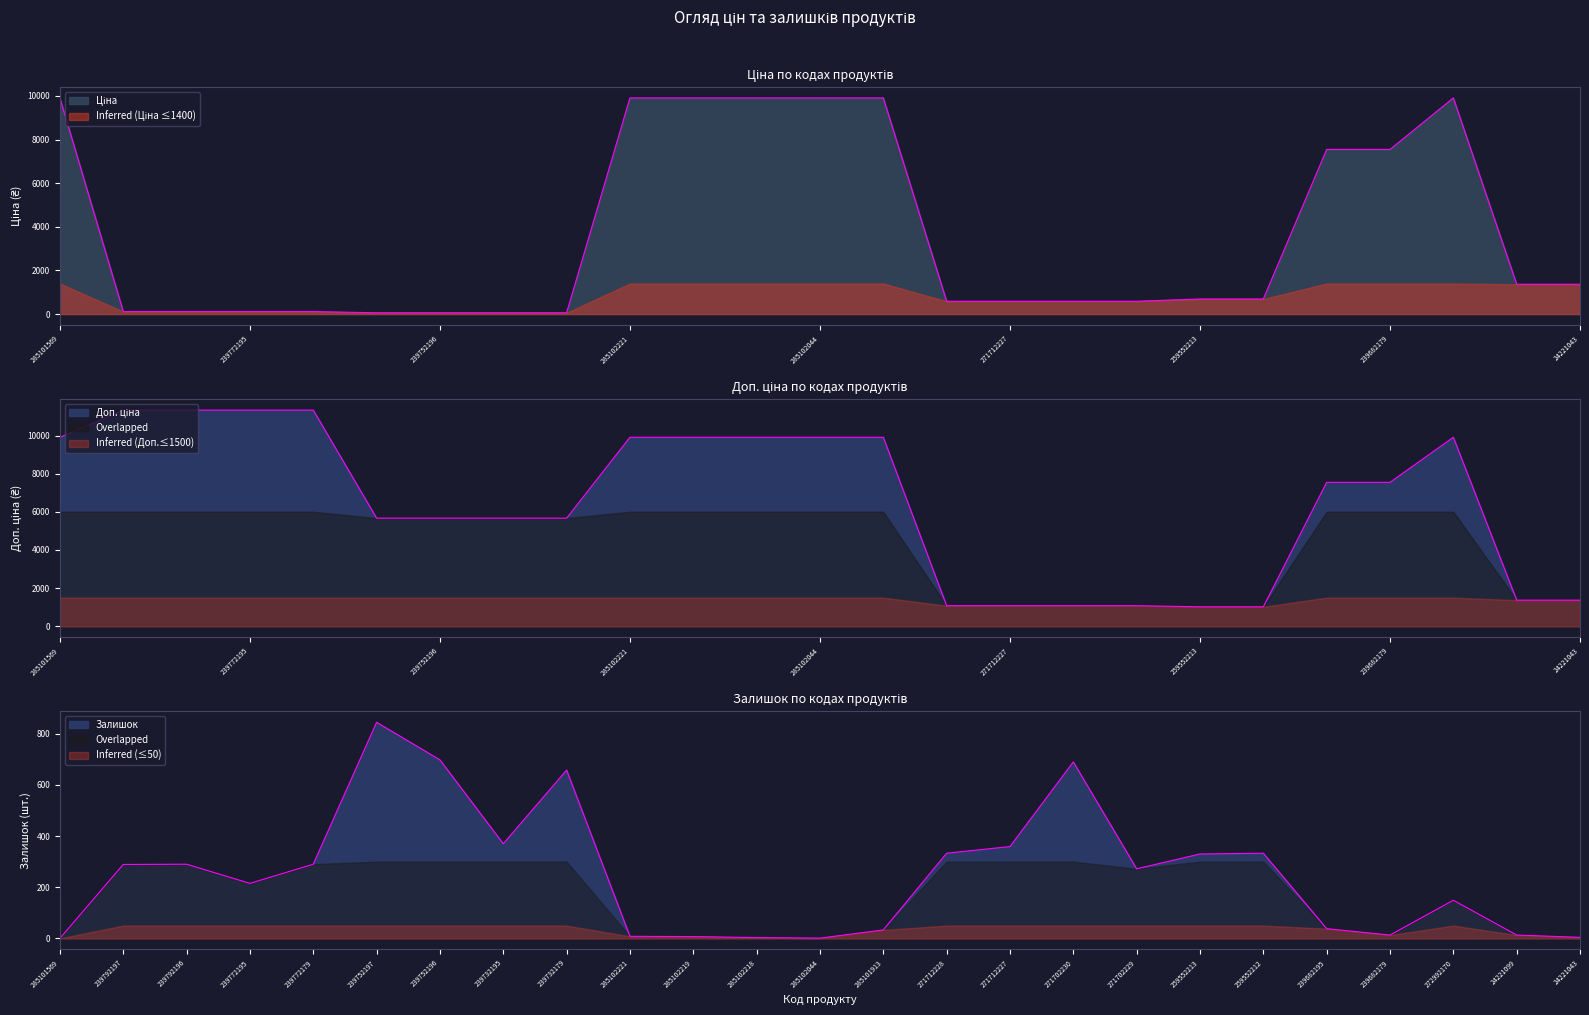

What is the average value of the Ціна series?

3663.4